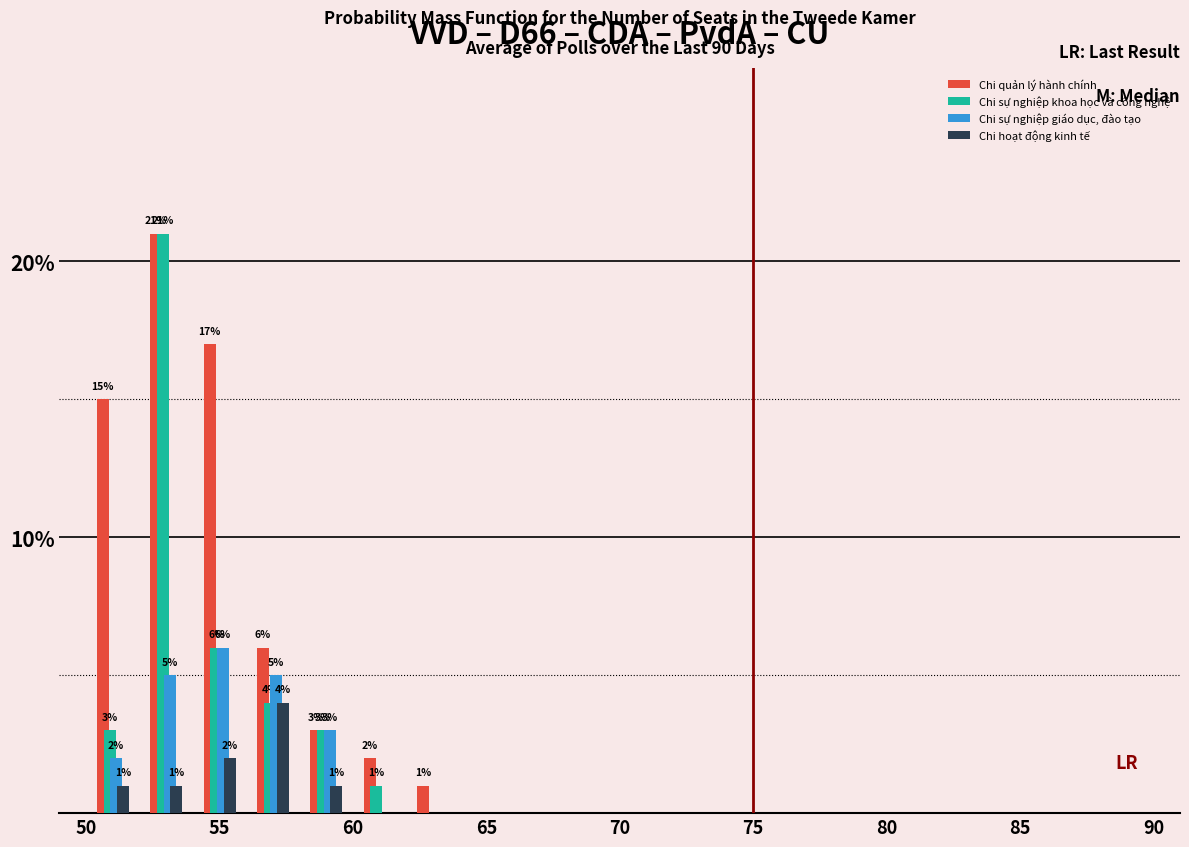

Which series has the largest total across all categories?

Chi quản lý hành chính